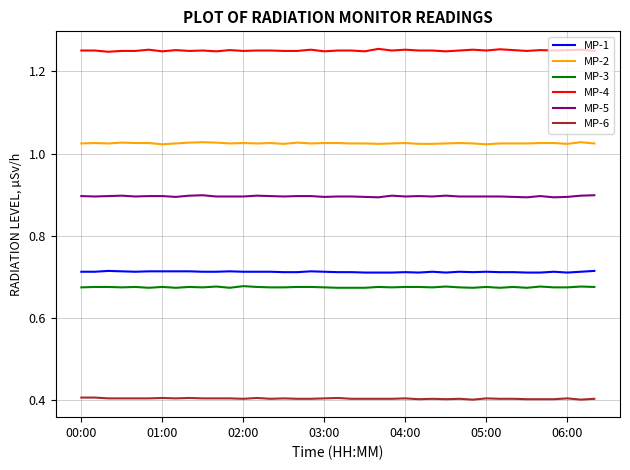

True or false: MP-2 has more than 2 interior local peaks.

True